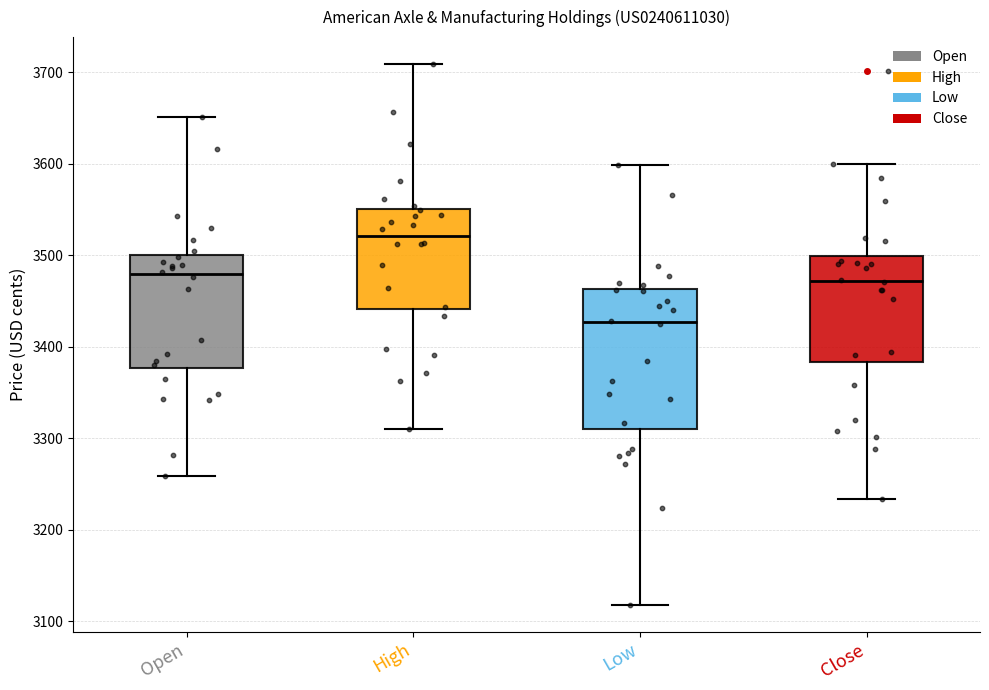

Which box's median line is the lowest?

Low